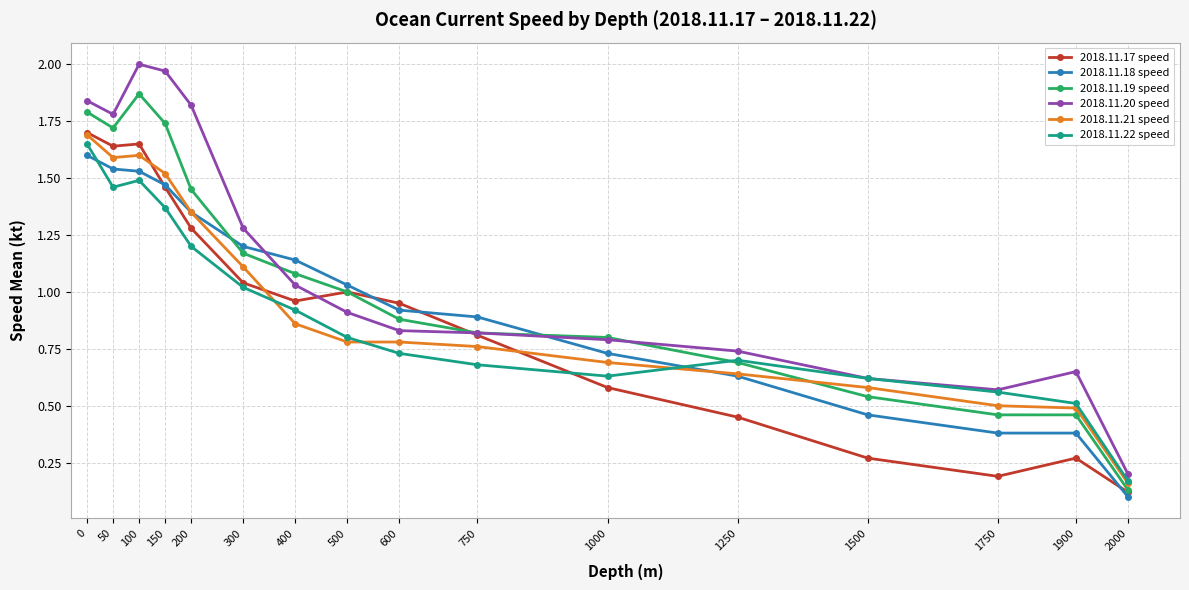

At which label does 2018.11.19 speed reach its minimum?

2000